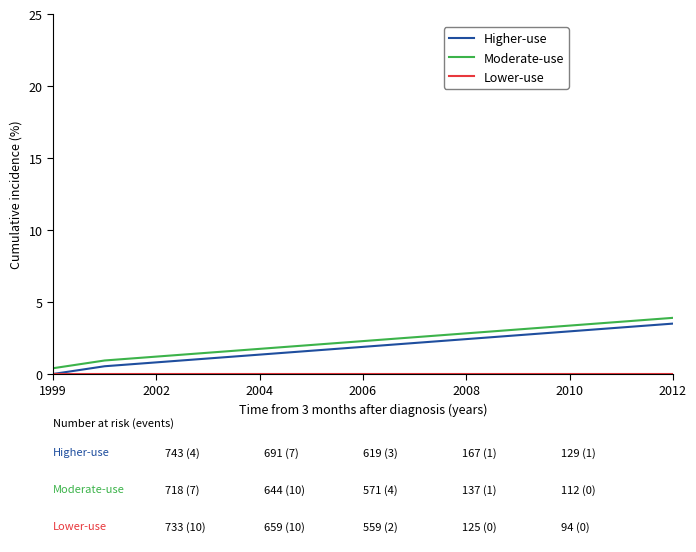

What is the greatest value displayed?

3.9